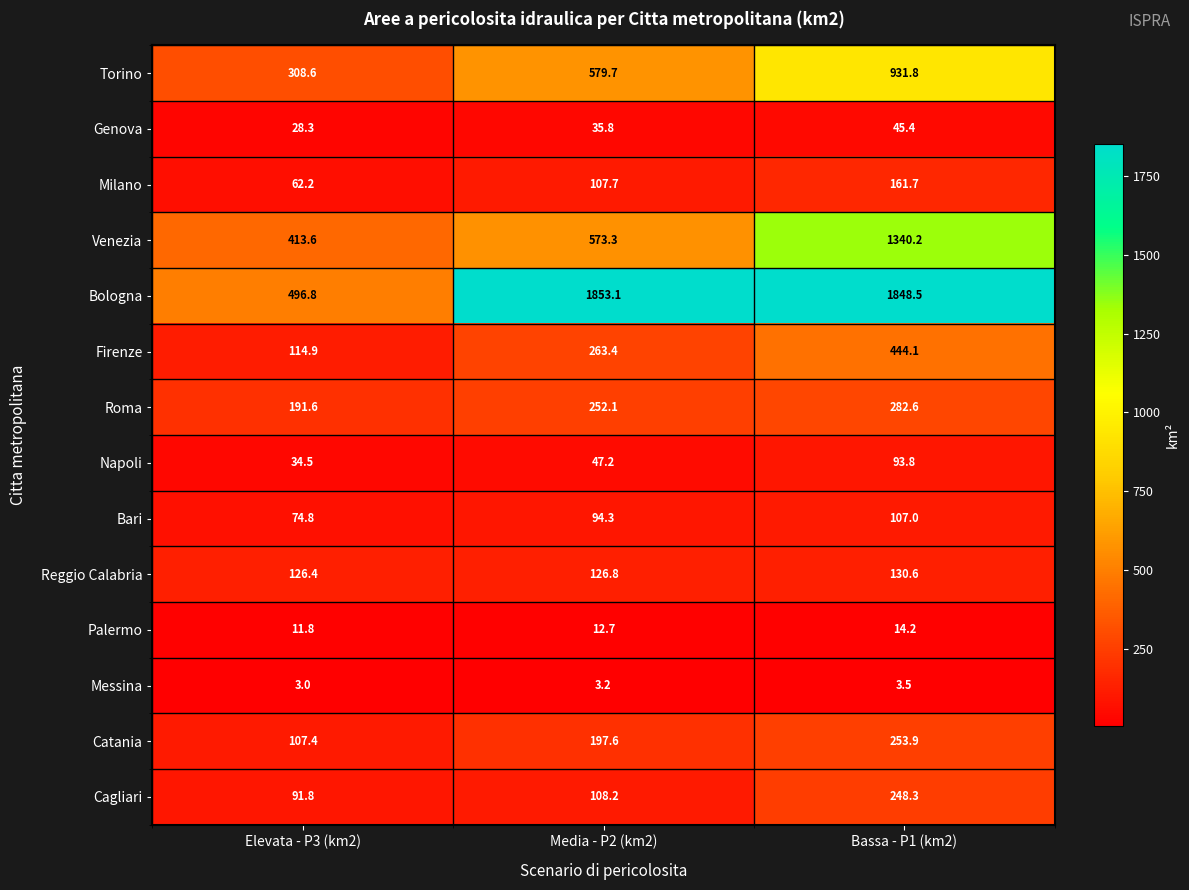

Between Media - P2 (km2) and Bassa - P1 (km2), which series saw the biggest shift?

Venezia